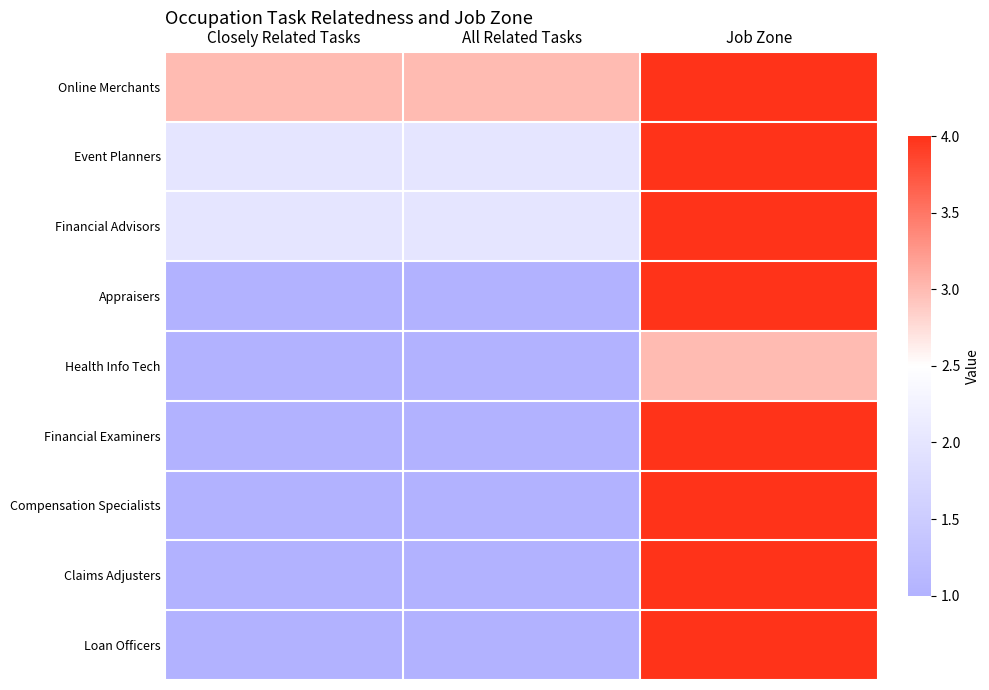

Rank the series by their maximum value, from highest to lowest.

Online Merchants, Event Planners, Financial Advisors, Appraisers, Financial Examiners, Compensation Specialists, Claims Adjusters, Loan Officers, Health Info Tech